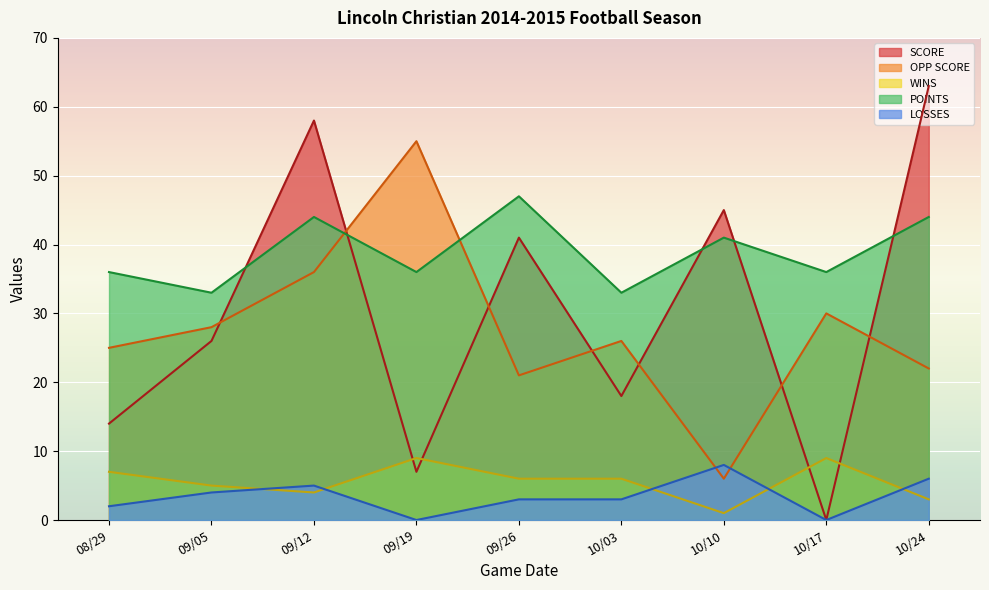

How many values in the LOSSES series exceed 3?

4